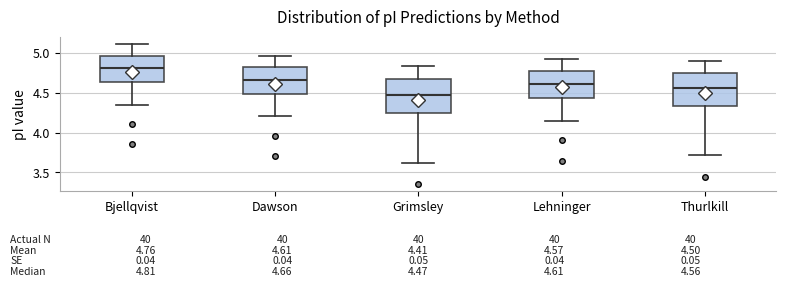

Which box has the highest median line?

Bjellqvist